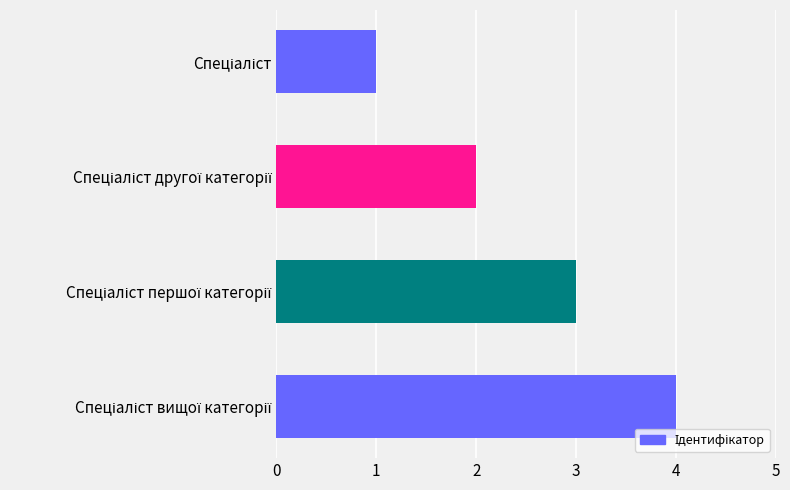

What is the sum of all values?

10